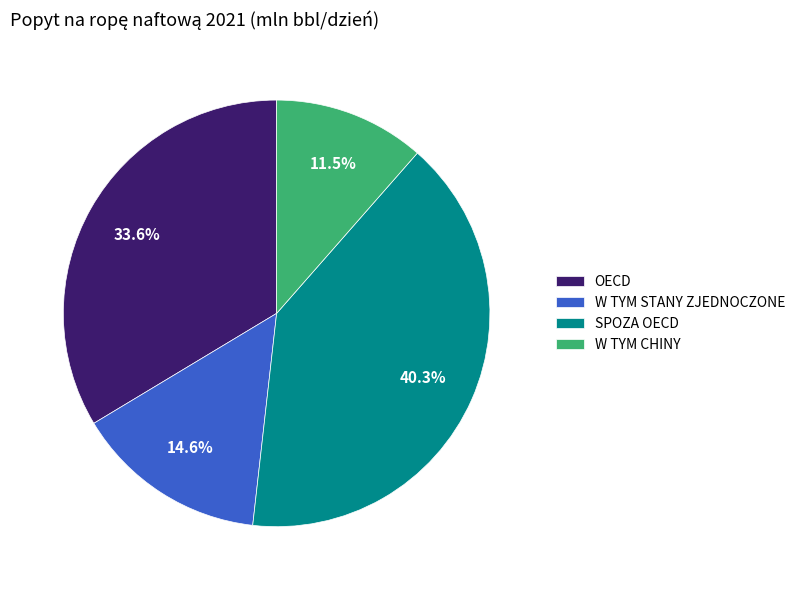

Does W TYM STANY ZJEDNOCZONE represent more than half of the total?

No